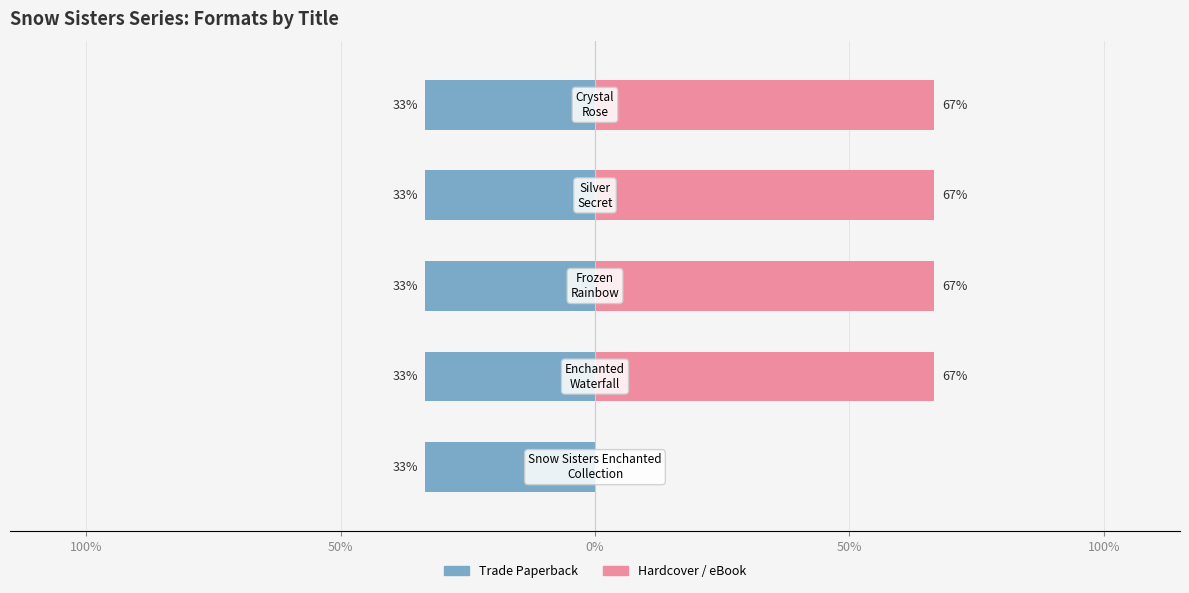

The Hardcover / eBook series shows 66.7 at 0%. True or false?

True